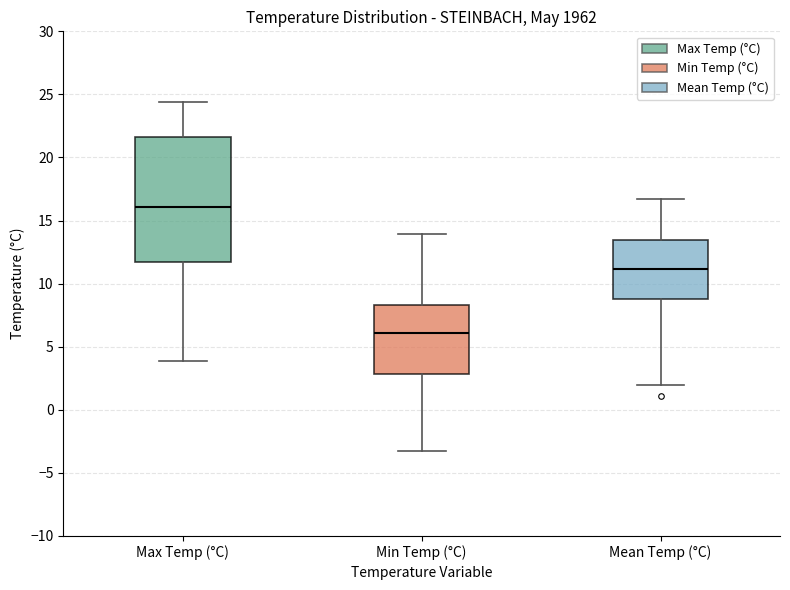

Reading left to right, read every box against the y-axis: the position of its median line, the range the box covers, and the ends of its whiskers. The values are not printed on the chart, so give them approximately, as read against the axis.

Max Temp (°C): median 16.0, box 11.5 to 21.5, whiskers 4.0 to 24.5
Min Temp (°C): median 6.0, box 3.0 to 8.5, whiskers -3.5 to 14.0
Mean Temp (°C): median 11.0, box 9.0 to 13.5, whiskers 2.0 to 16.5